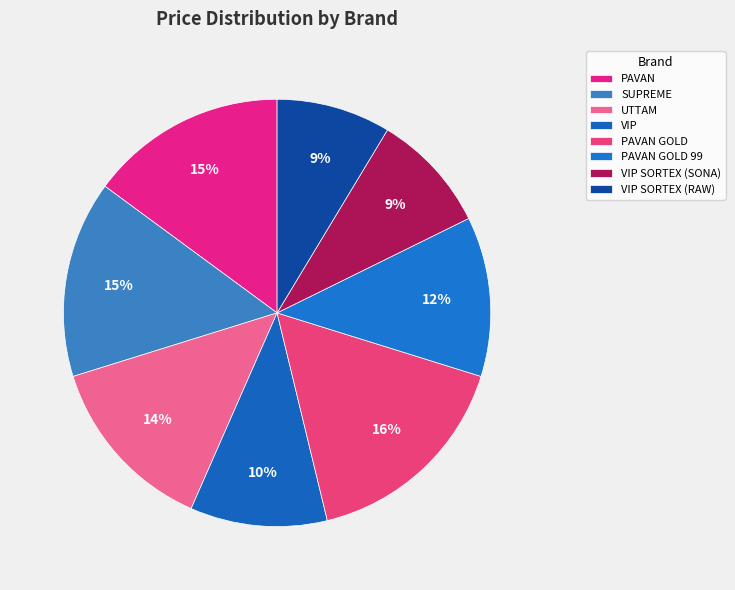

What percentage do VIP and PAVAN GOLD 99 together represent?

22.5%